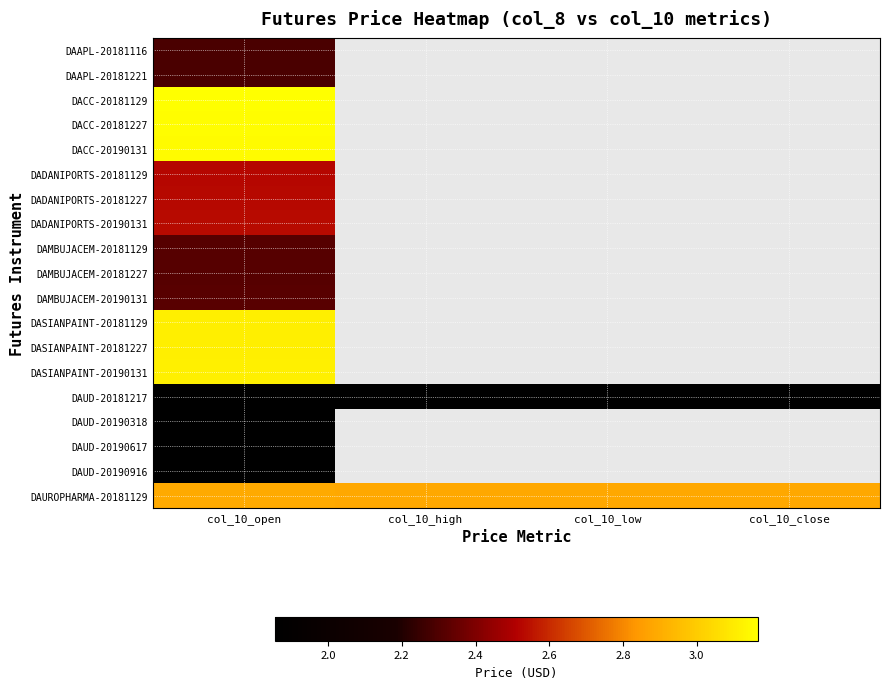

Where is DASIANPAINT-20190131 nearest to the value 3?

col_10_open